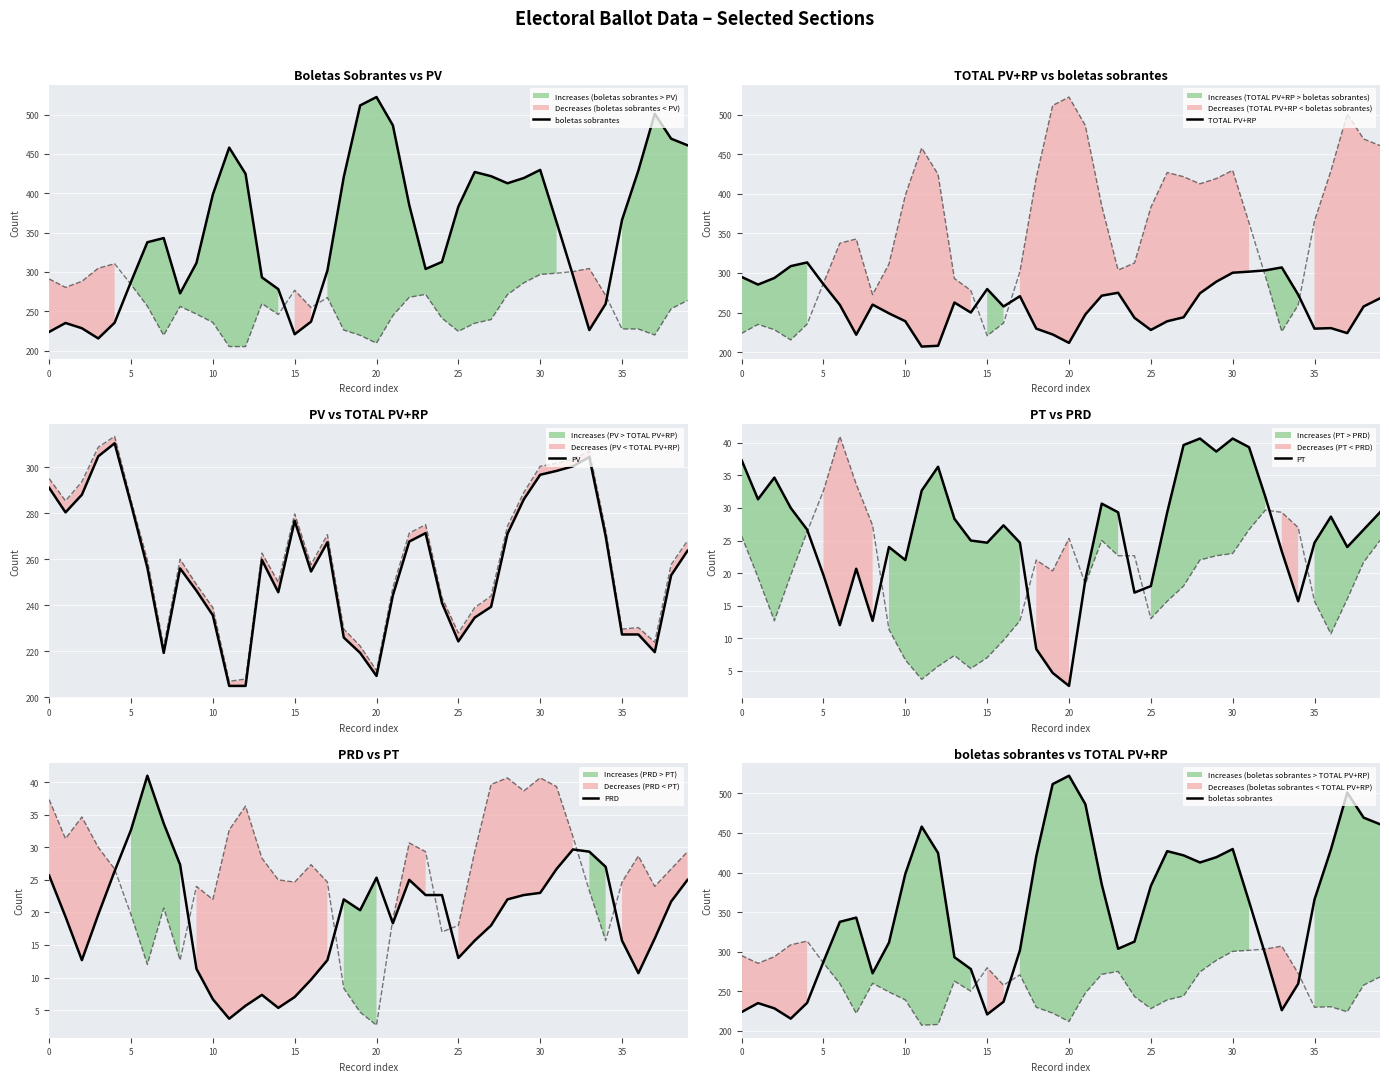

What is the difference between the second highest and second lowest values in the PV series?

99.7